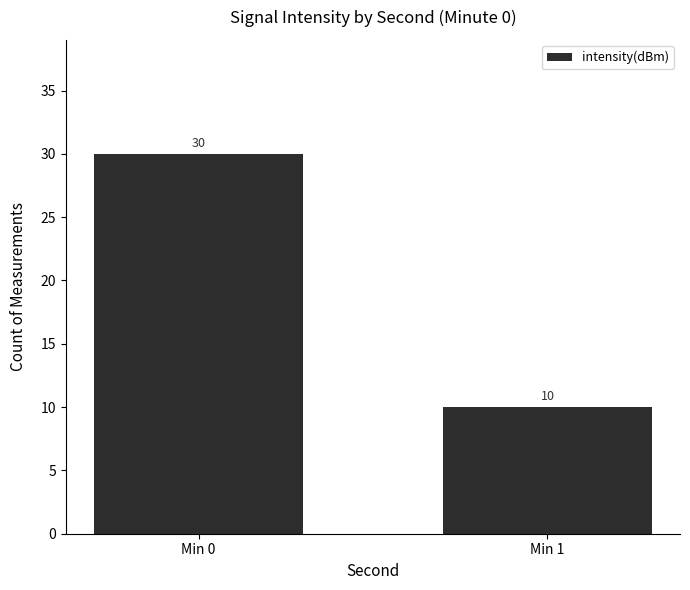

The chart shows a value of 30 at Min 0. True or false?

True